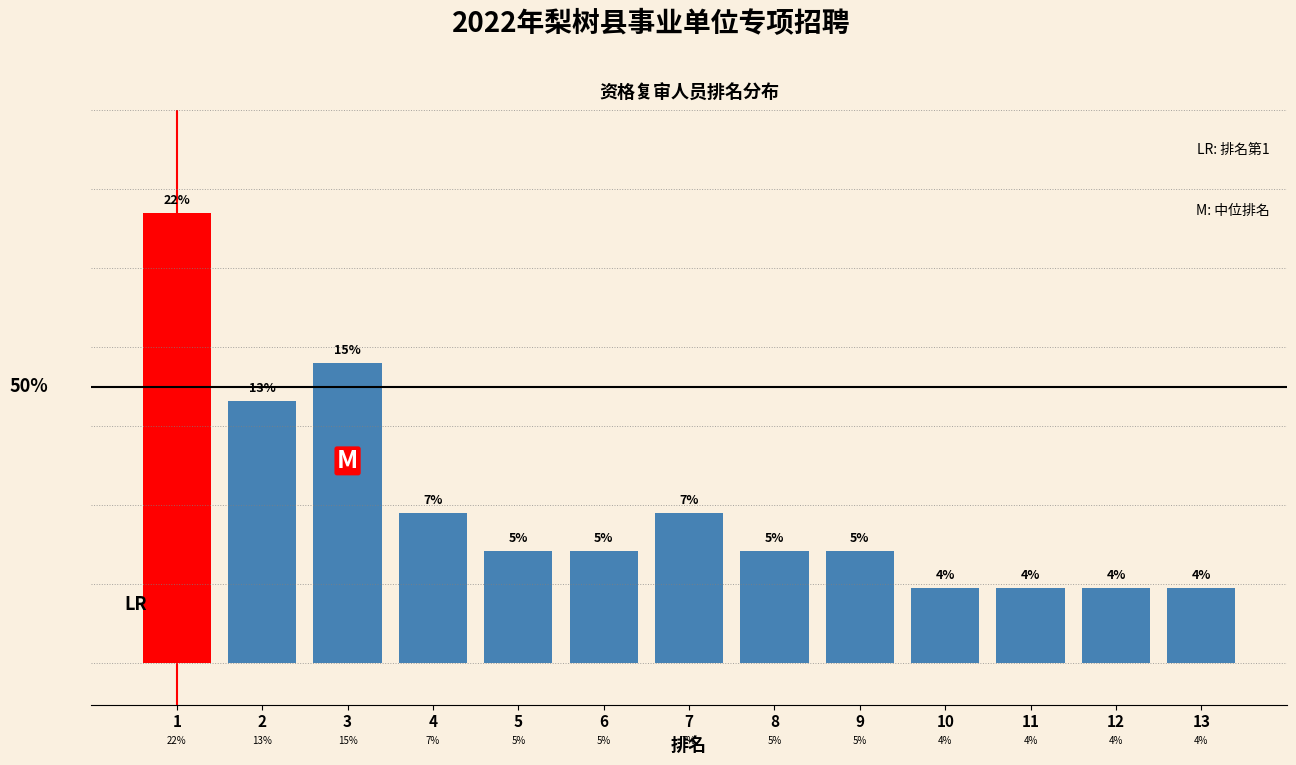

Does the chart contain any negative values?

No